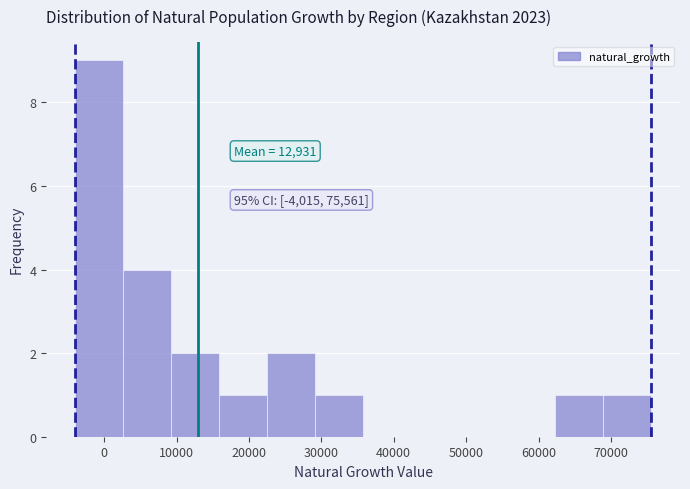

Over which range of the x-axis is the bar tallest?

-4000 to 3000